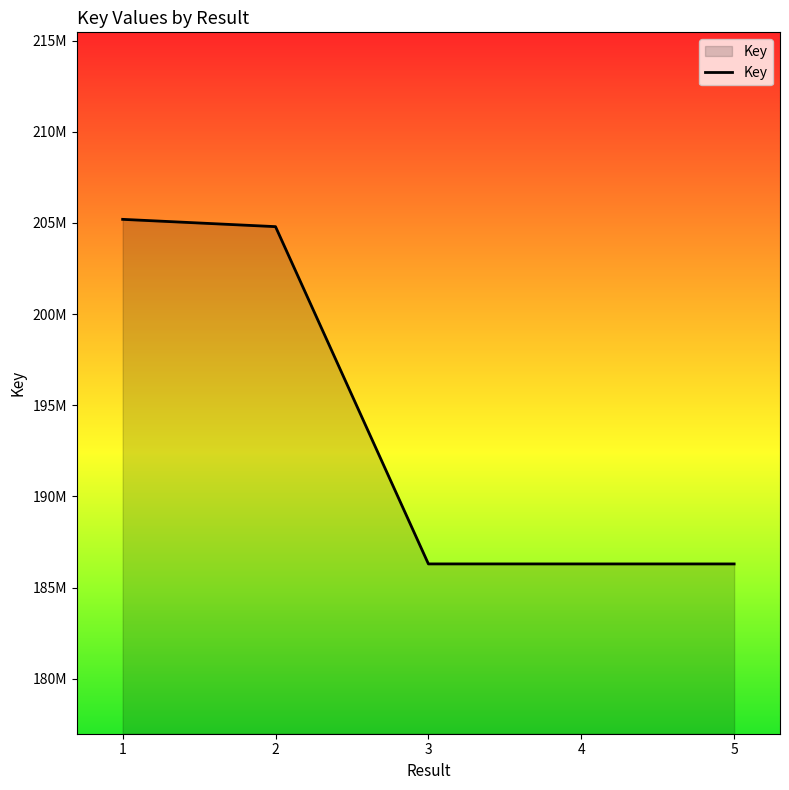

Between 1 and 2, which is larger?

1